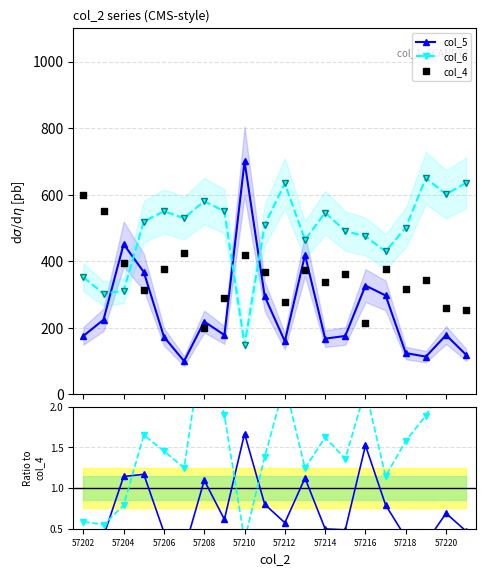

At how many categories does at least one series exceed 82?

20